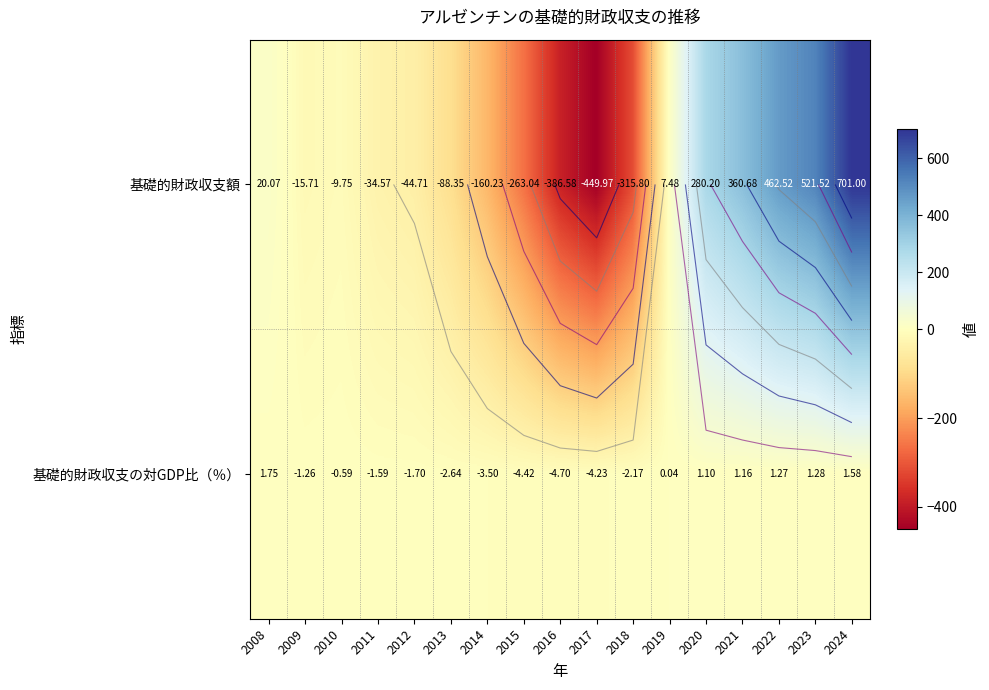

Is it true that 基礎的財政収支の対GDP比（％） equals -0.6 at 2010?

True